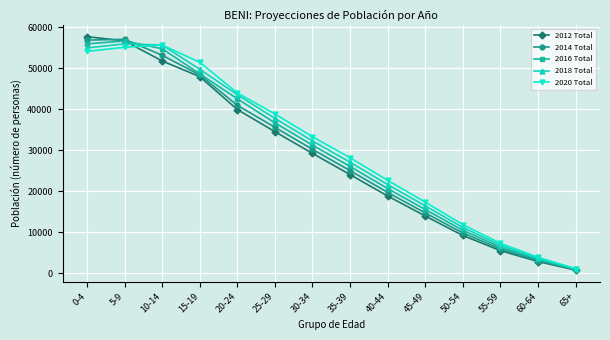

What is the difference between the highest and lowest values at 15-19?

3506